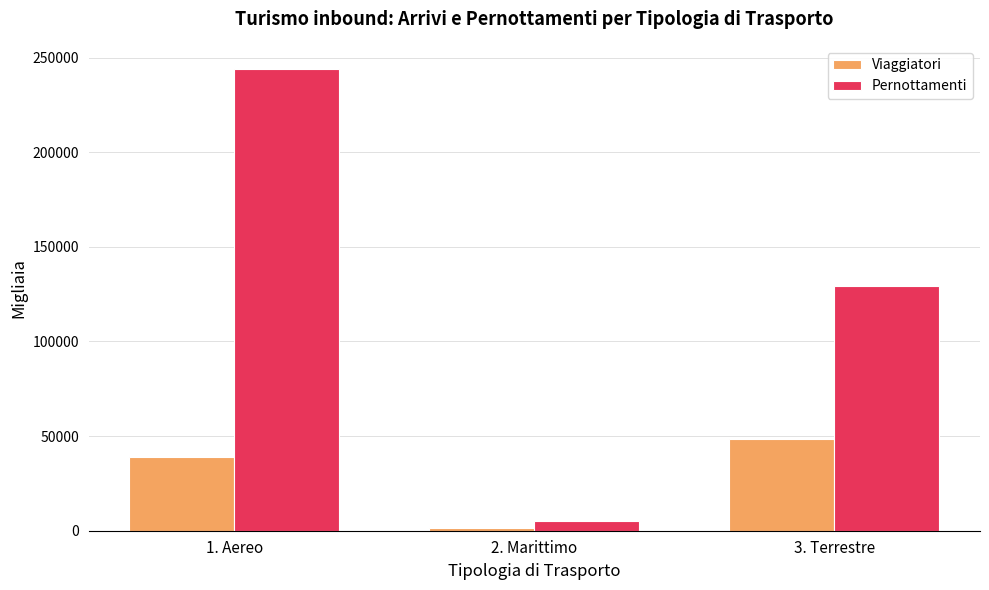

Reading left to right, what are all the values shown in this chart?

Viaggiatori: 38860.2	1420.7	48513.1
Pernottamenti: 243982.7	5239.7	129510.6